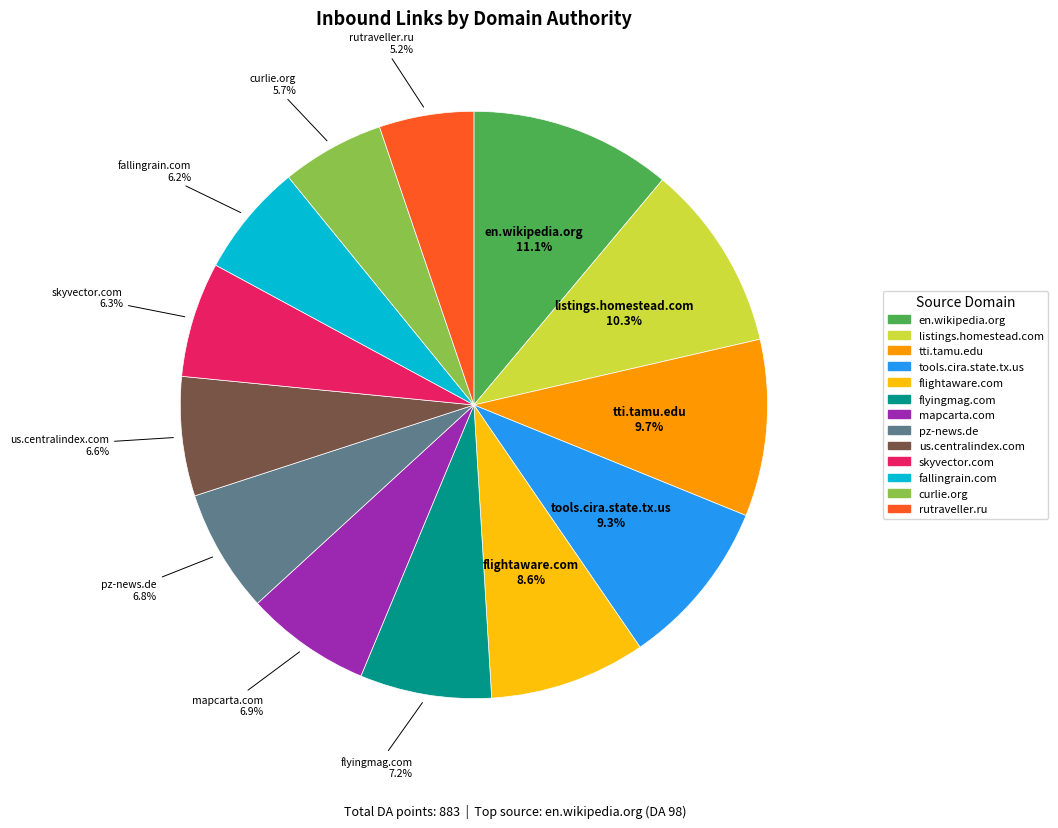

Is there a majority slice in this chart?

No